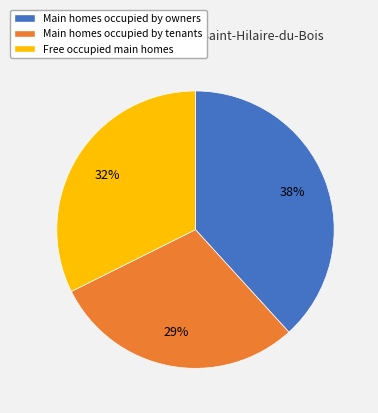

Is there any slice that represents more than half of the pie?

No